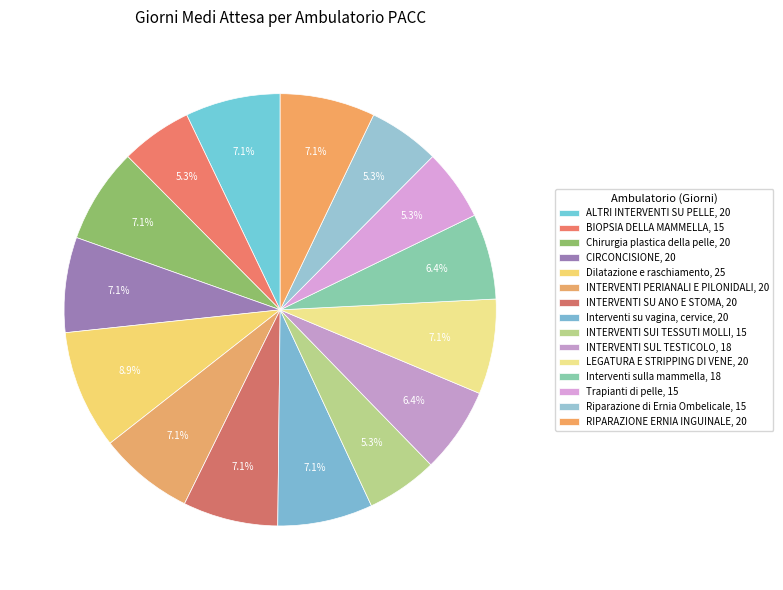

What percentage is NOT represented by INTERVENTI SU ANO E STOMA?

92.9%